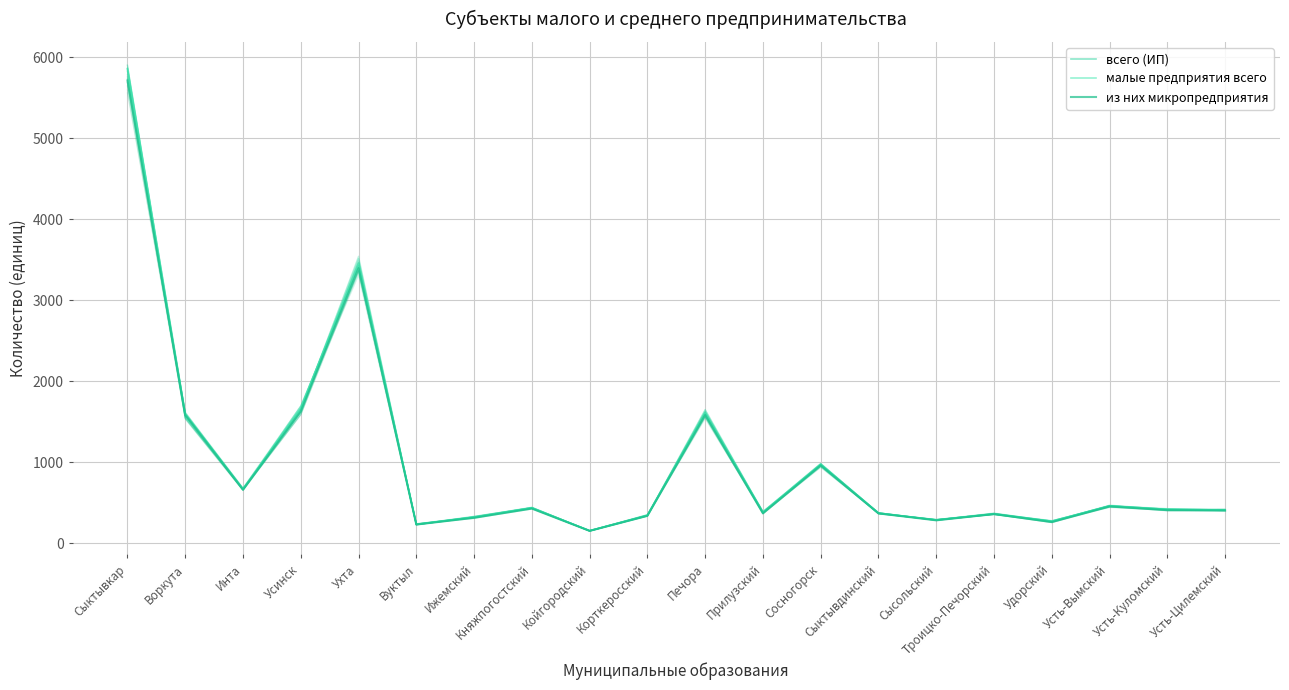

The малые предприятия всего series shows 299 at Инта. True or false?

False